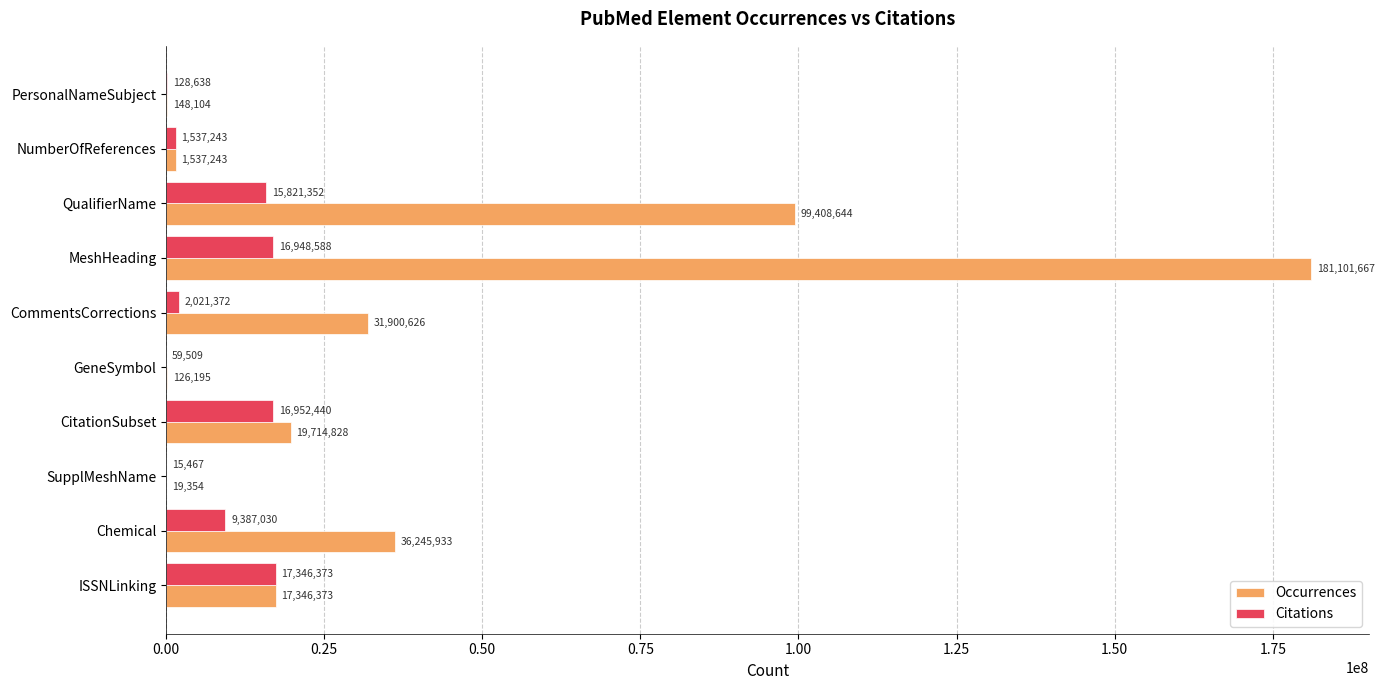

True or false: Occurrences has a value of 54315267 at QualifierName.

False